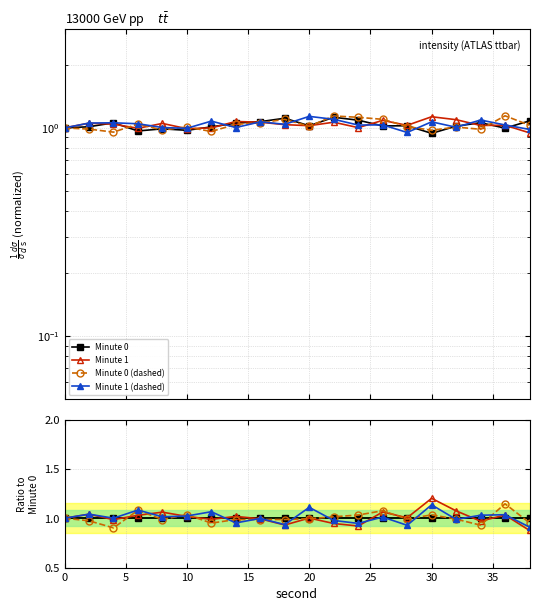

True or false: Minute 1 (dashed) and Minute 1 cross at least once.

True